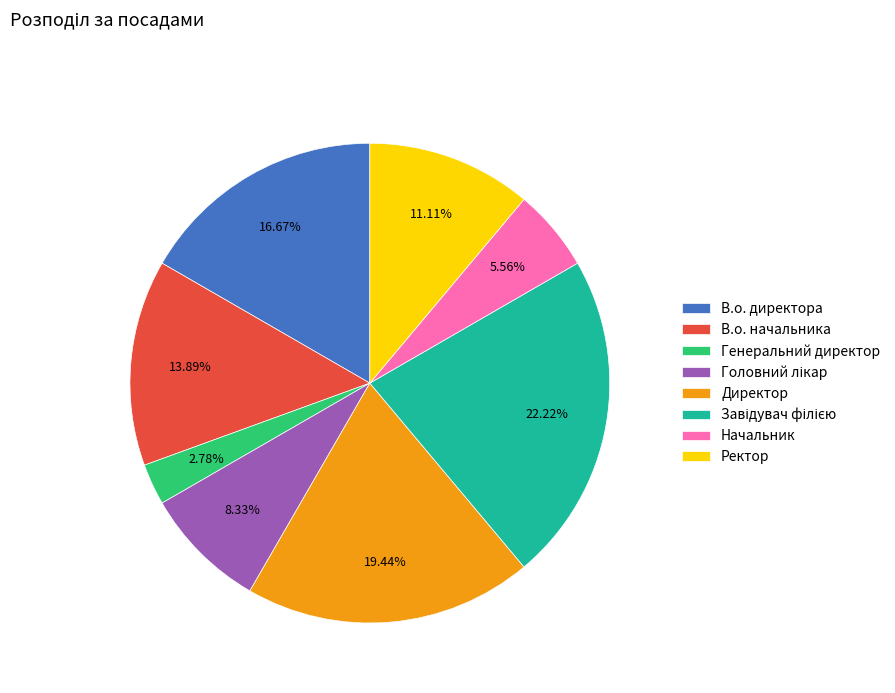

Combined, do Генеральний директор and Ректор account for over 50%?

No